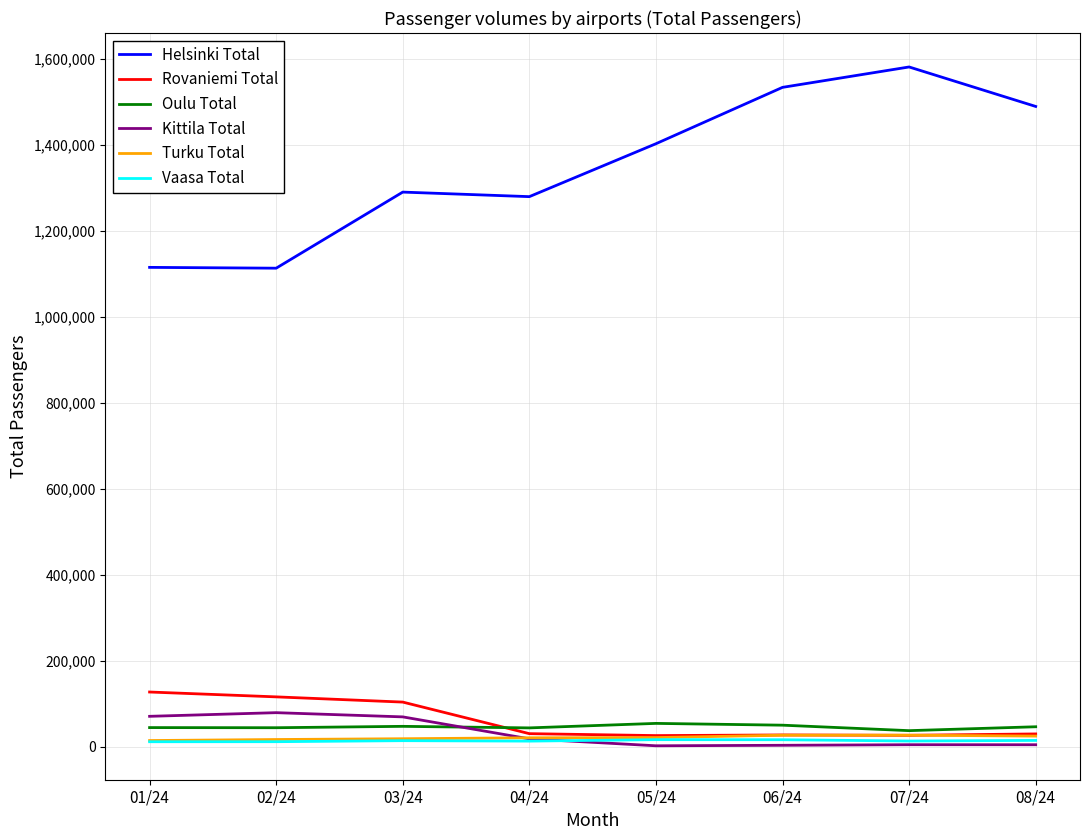

True or false: Vaasa Total has a value of 16508 at 06/24.

True